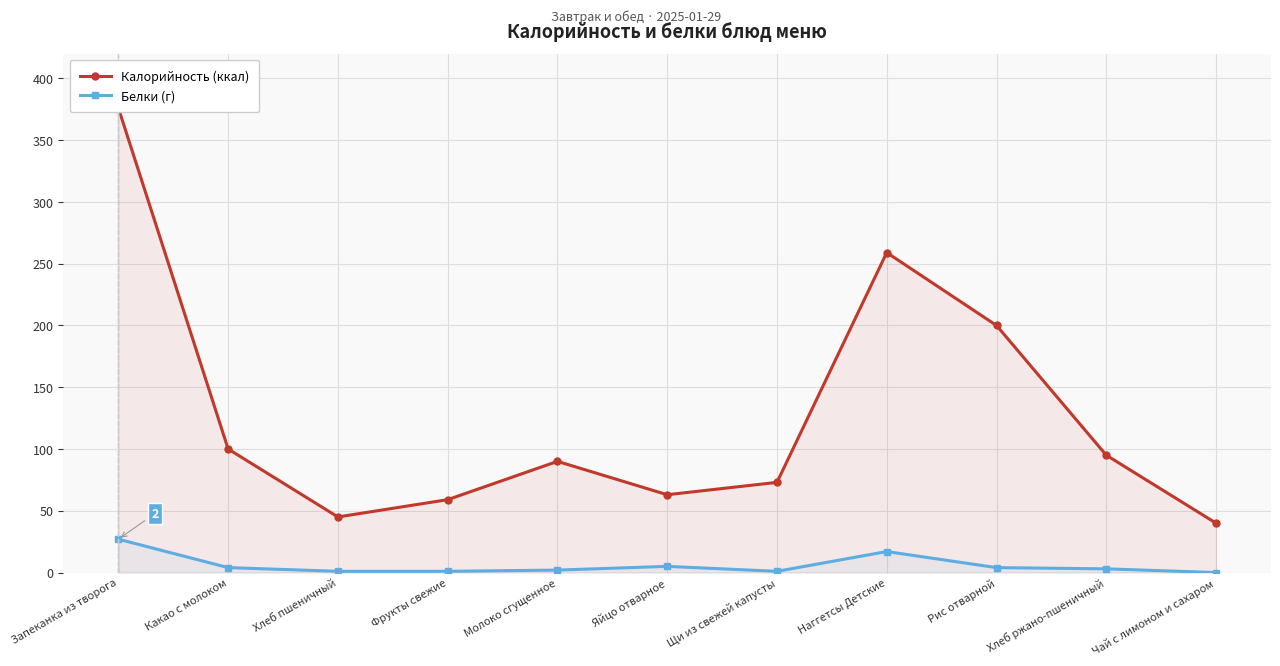

Which series has the largest range (max minus min)?

Калорийность (ккал)